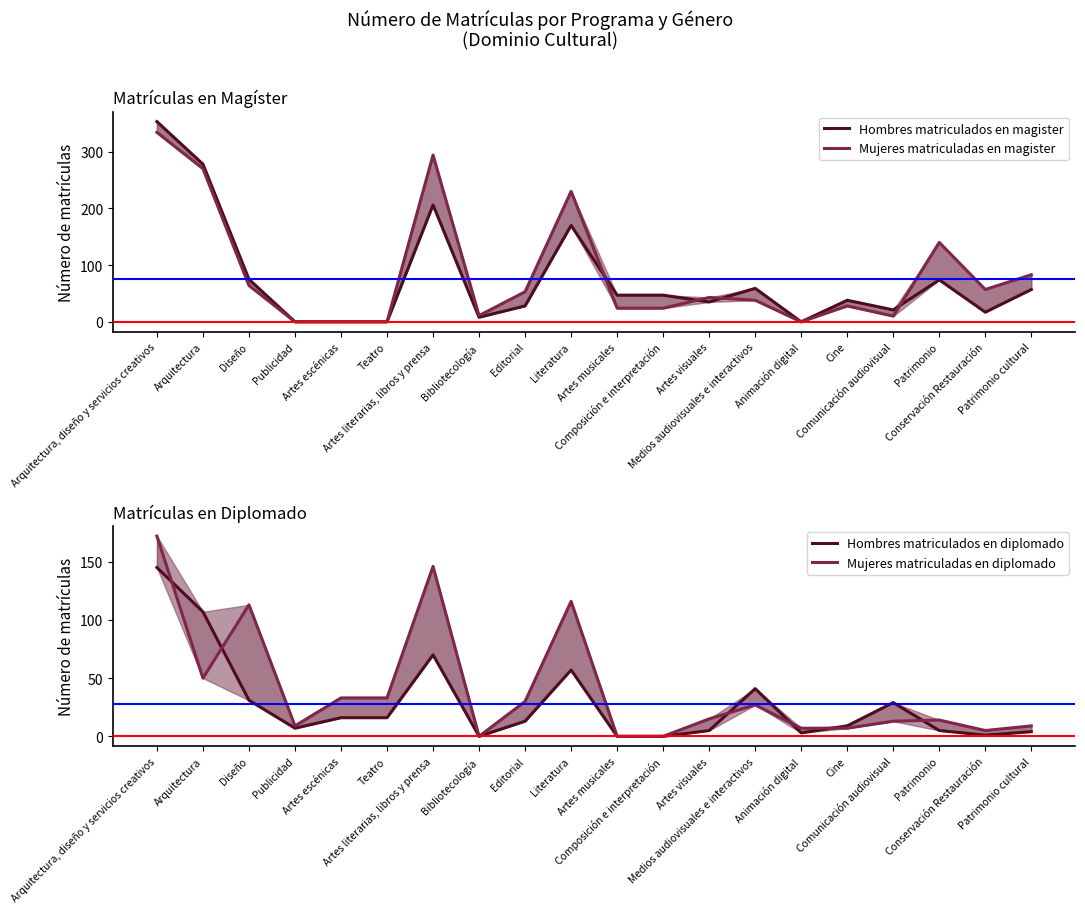

True or false: Mujeres matriculadas en magister and Mujeres matriculadas en diplomado intersect in this chart.

True